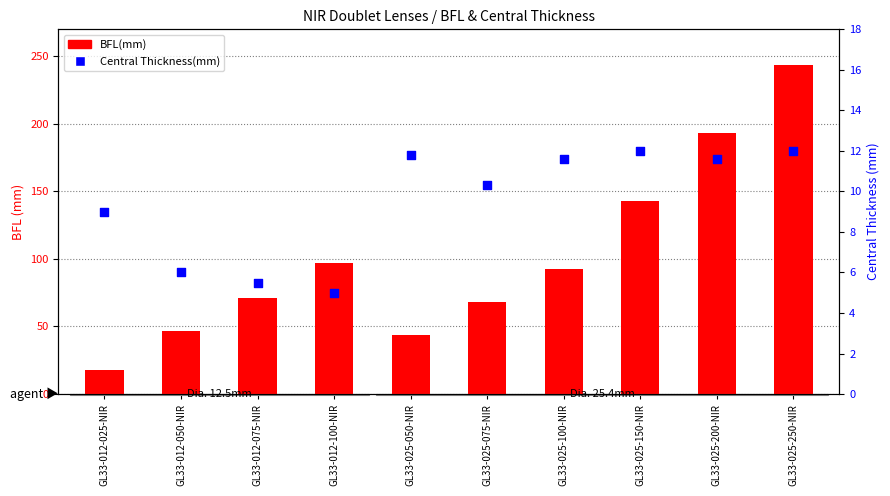

Which series reaches the maximum Y coordinate?

BFL(mm)